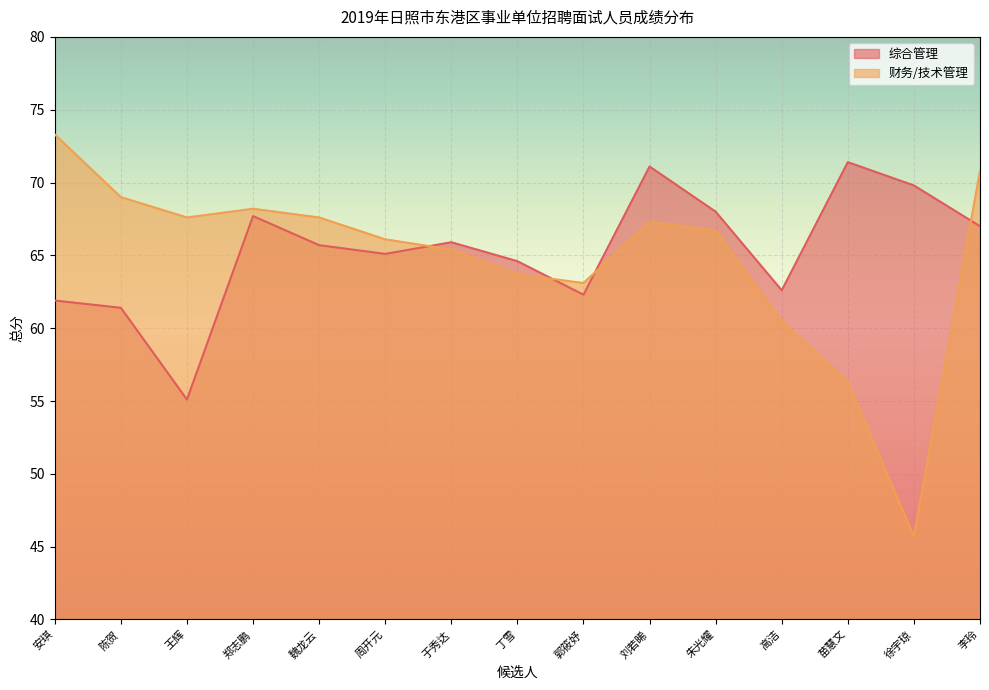

At which label does 财务/技术管理 first exceed 66?

安琪